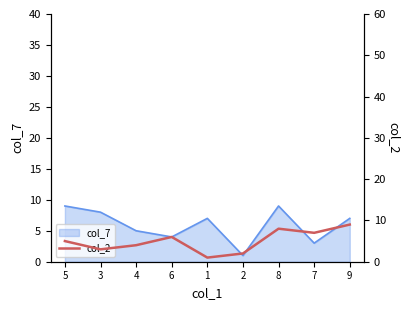

What is the label of the 5th point from the left?

1